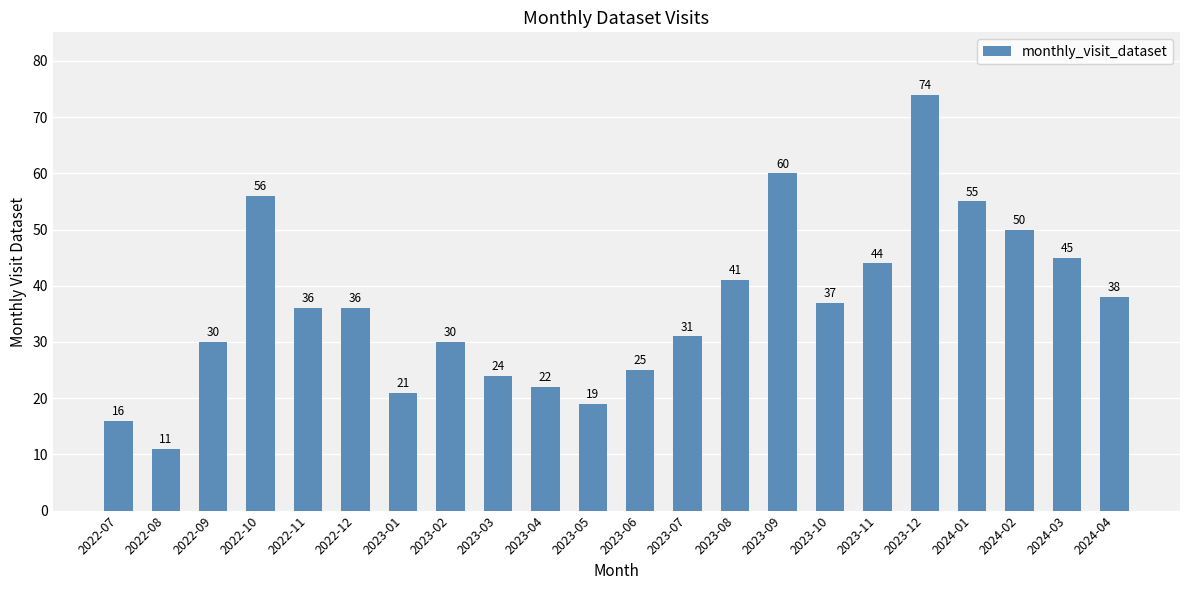

What is the maximum value shown in the chart?

74